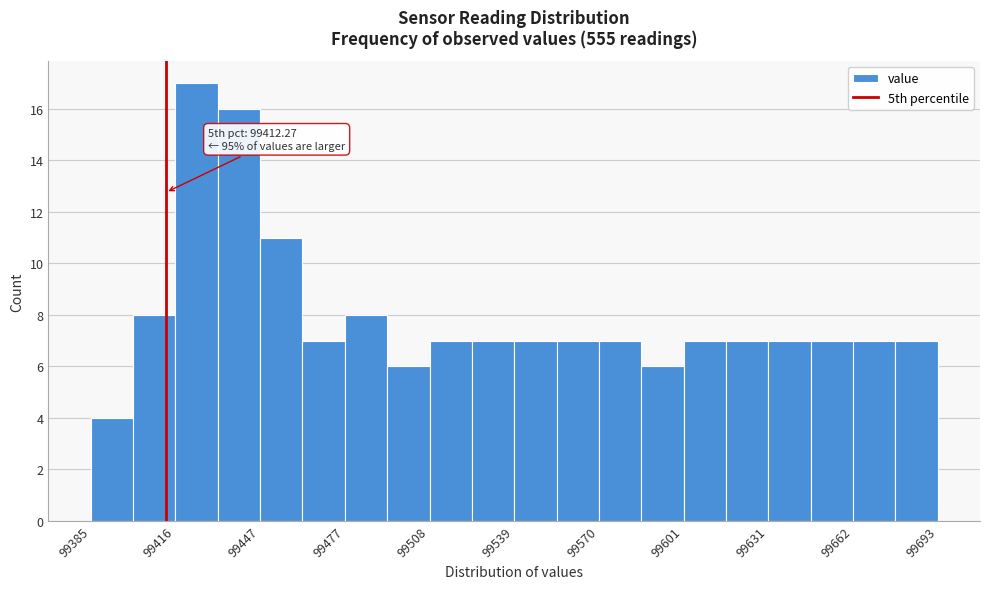

Around what value on the x-axis is the tallest bar? Give the approximate position of its centre, as read against the axis.

99425